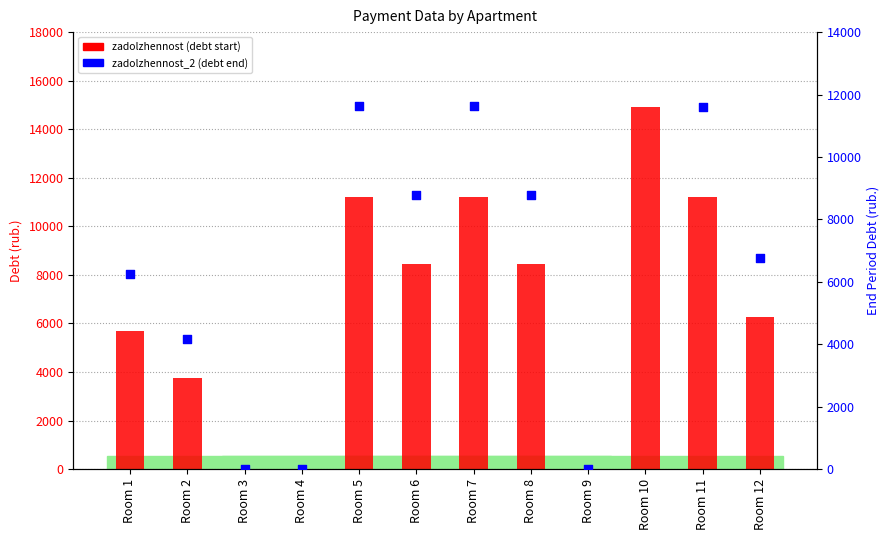

Which series contains the lowest Y value?

zadolzhennost (debt start)